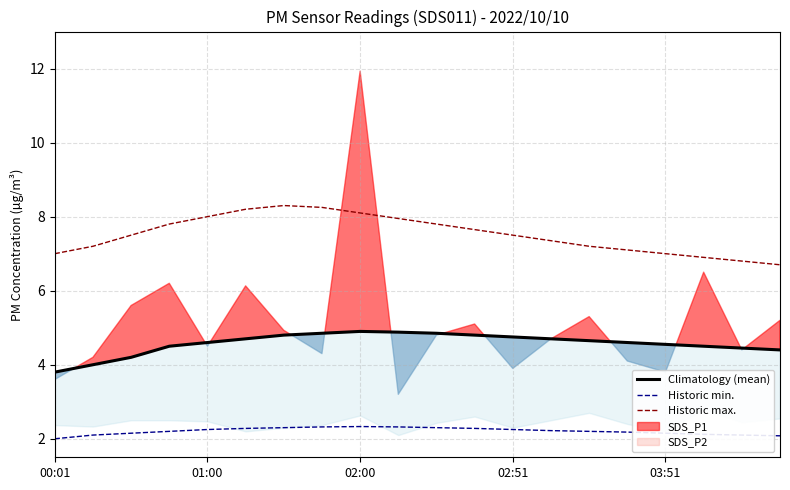

What is the highest value of the Historic max. series?

8.3